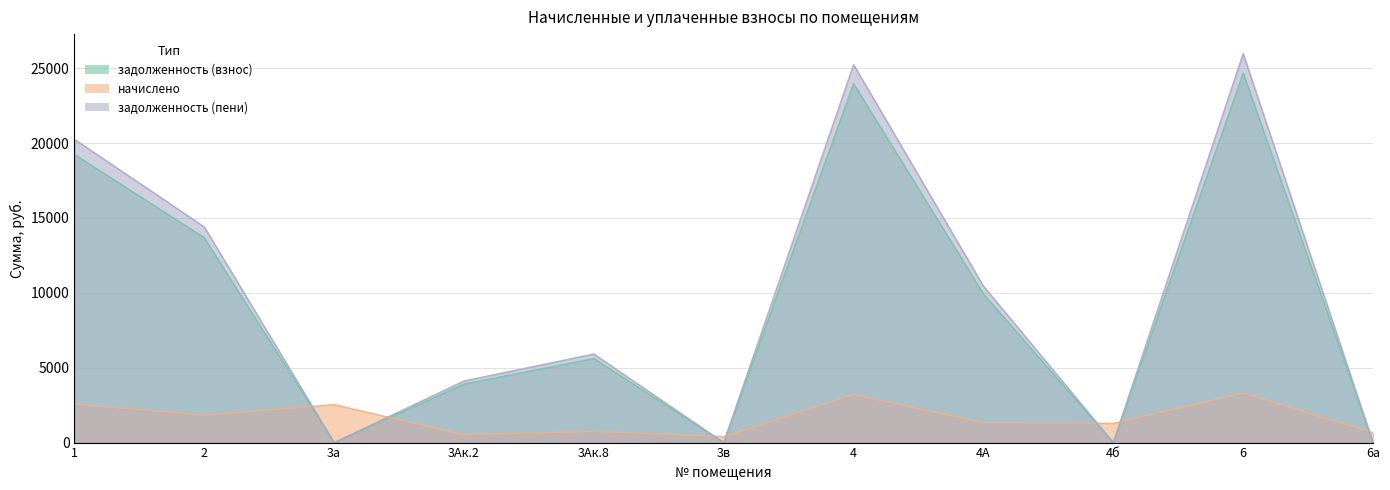

Where does the задолженность (пени) series first go above 5916?

1